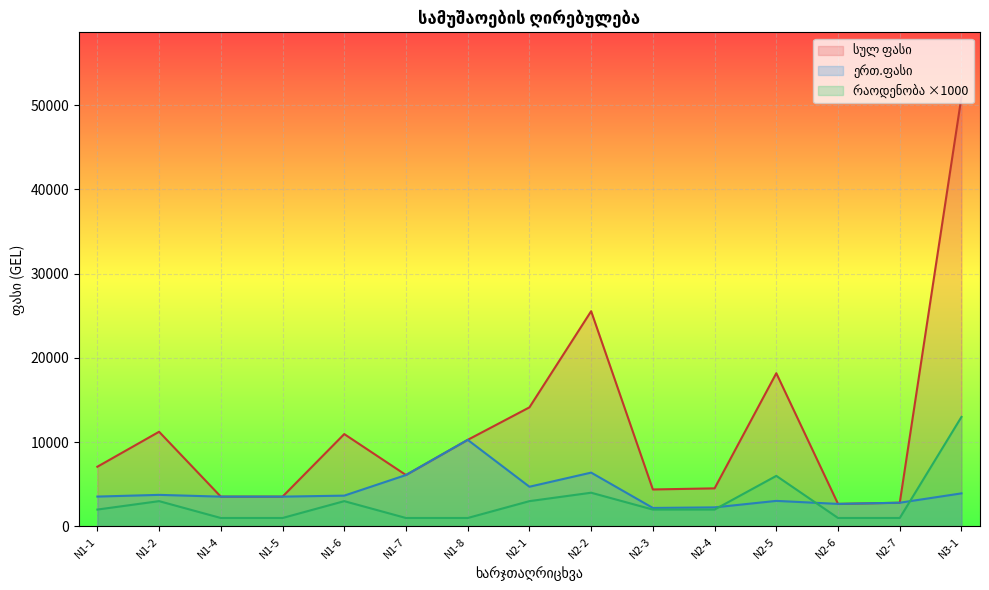

At which category is the sum across all series the highest?

N3-1